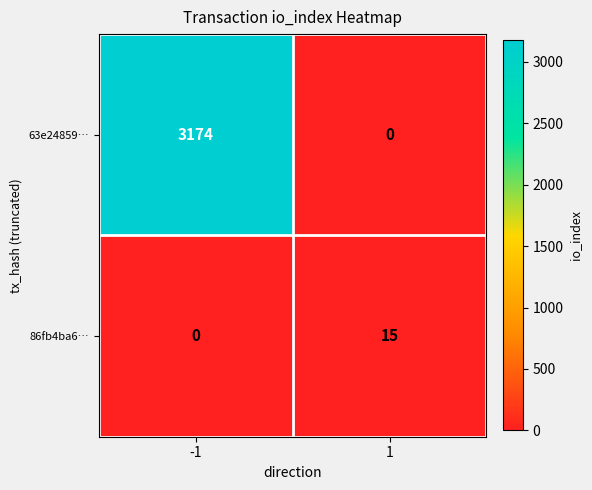

Count the number of categories in the chart.

2